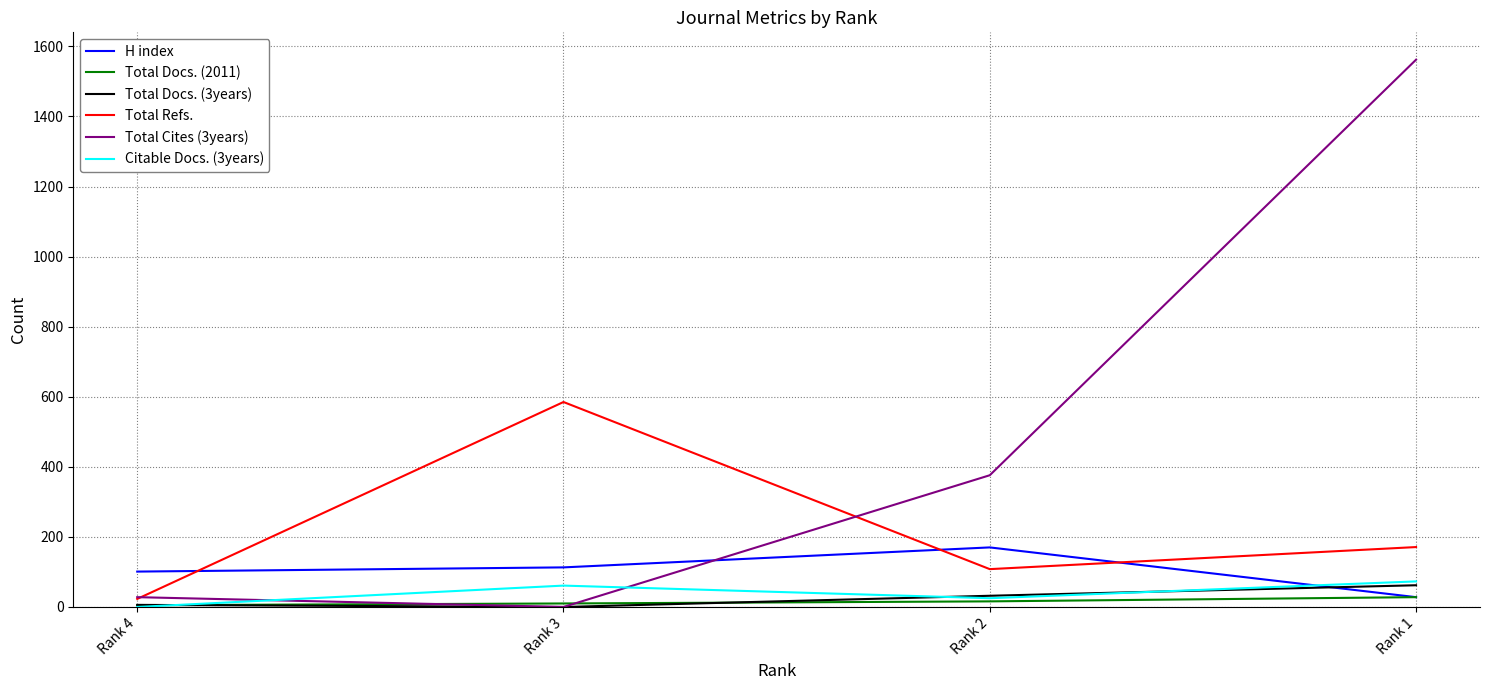

True or false: H index and Total Refs. cross at least once.

True